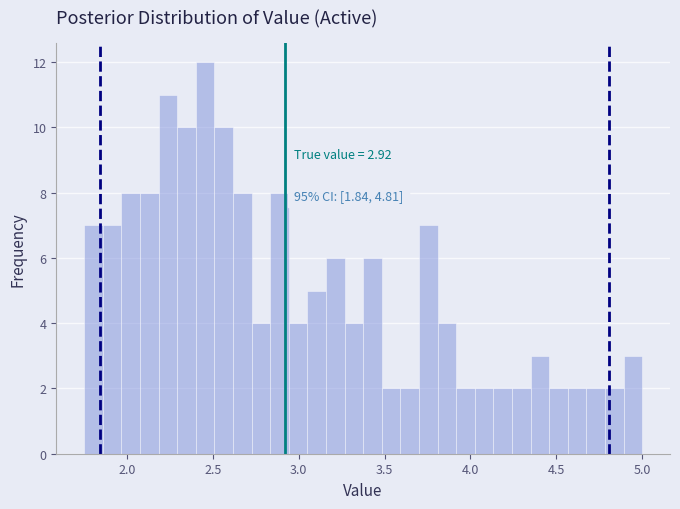

Read against the x-axis, roughly where is the centre of the tallest bar?

2.45